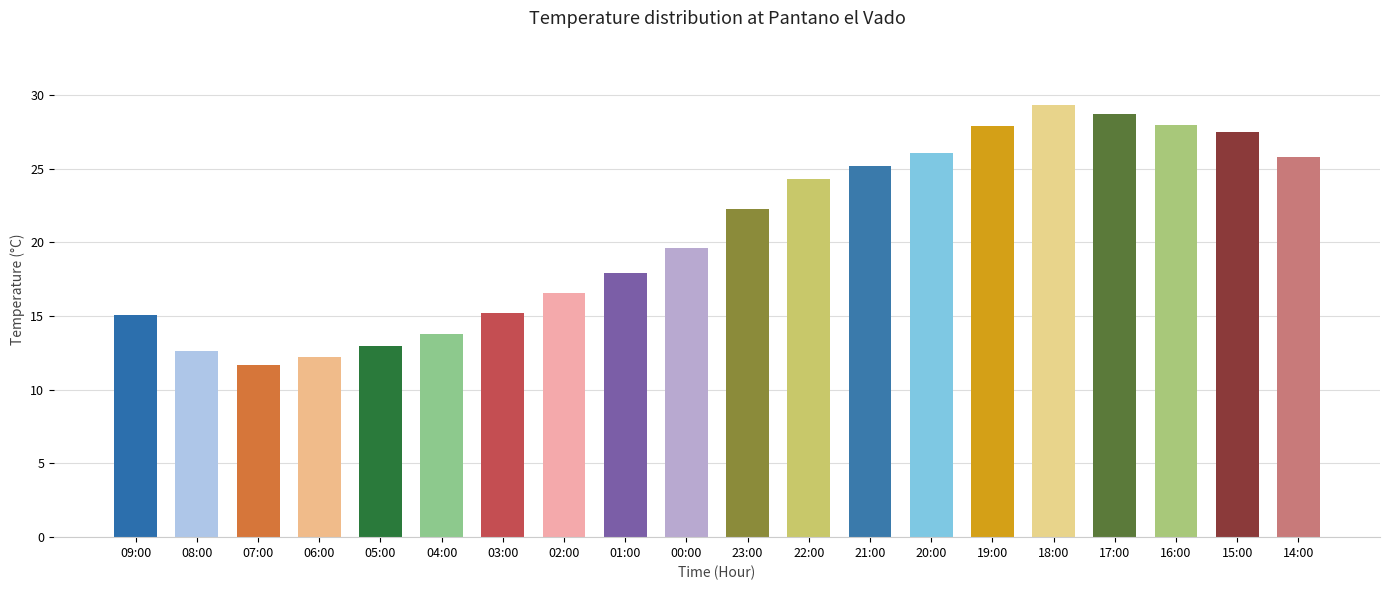

What is the greatest value displayed?

29.3